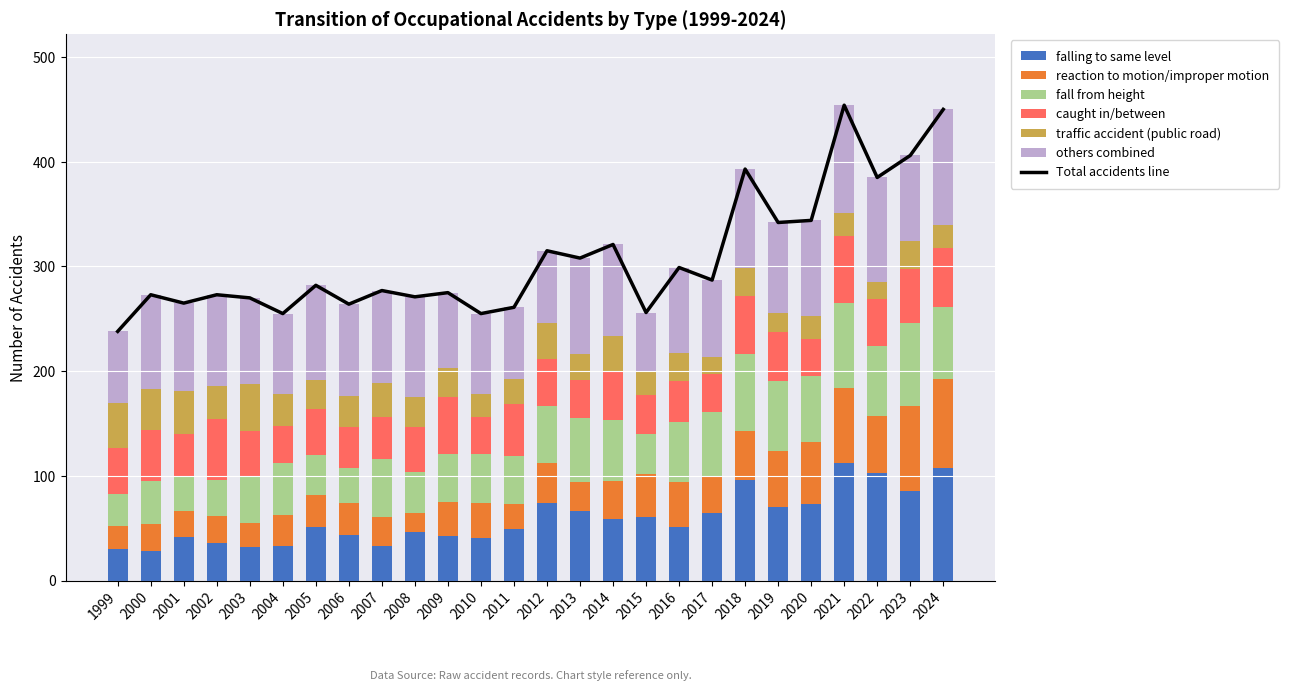

Which series changed the most between 2005 and 2014?

fall from height